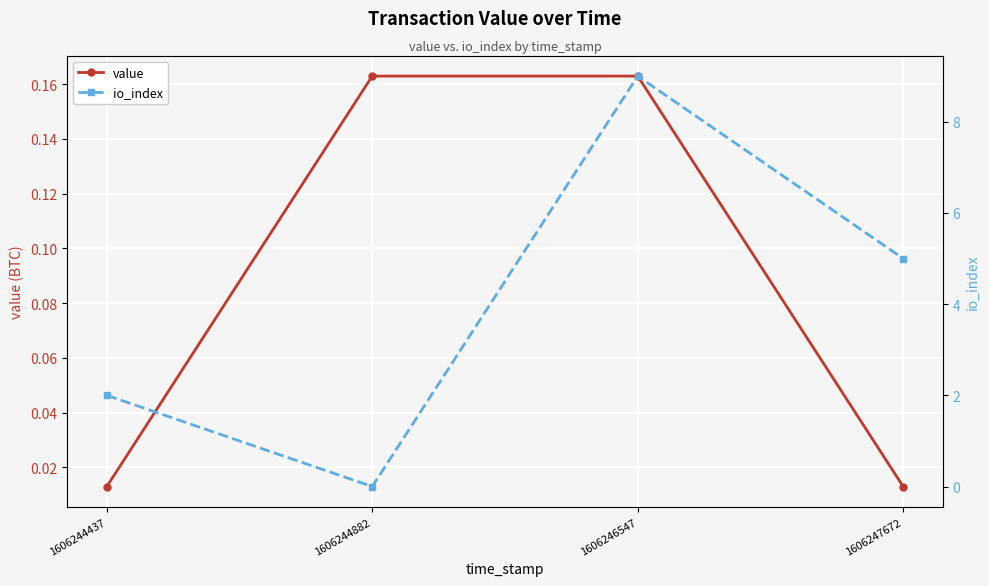

What is the value of the io_index point at the 3rd from the left?

9.0